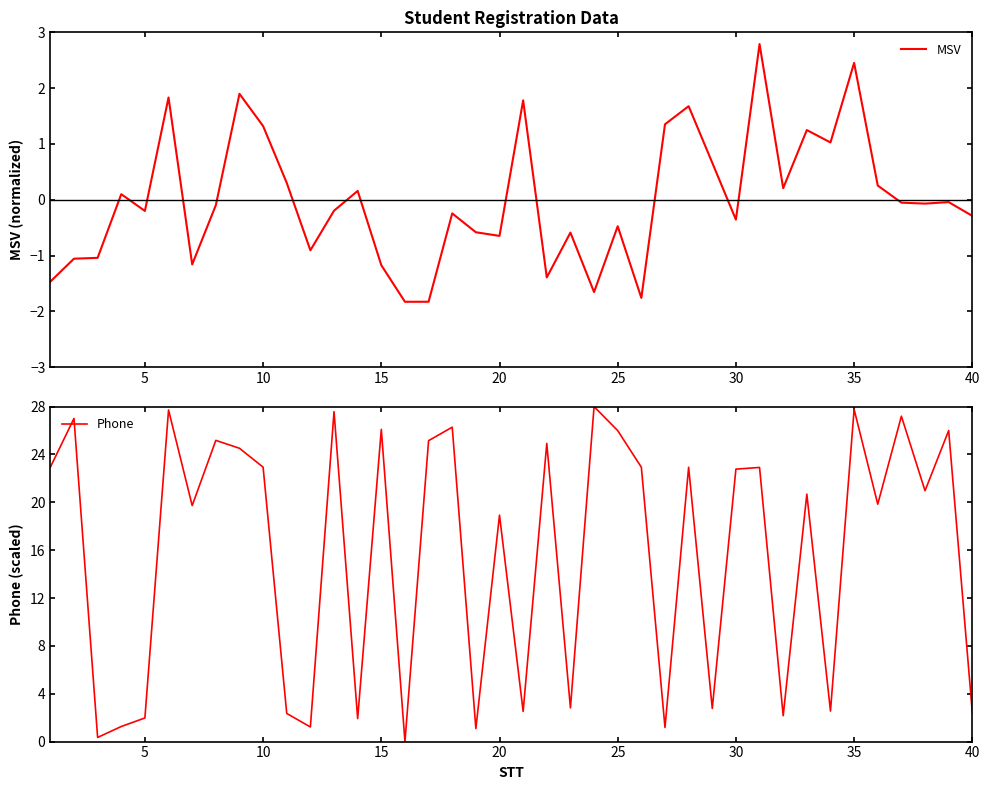

Is it true that Phone equals 2.0 at 5?

True